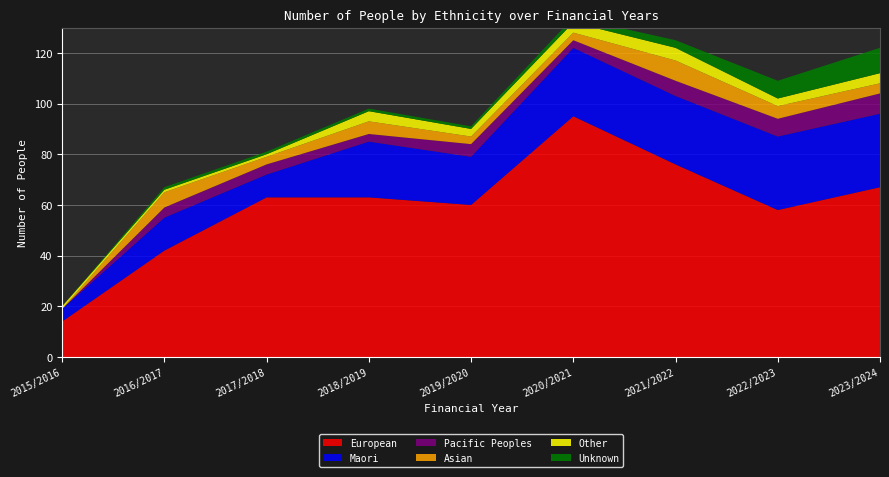

Reading left to right, what are all the values shown in this chart?

European: 2015/2016=14	2016/2017=42	2017/2018=63	2018/2019=63	2019/2020=60	2020/2021=95	2021/2022=76	2022/2023=58	2023/2024=67
Maori: 2015/2016=5	2016/2017=13	2017/2018=9	2018/2019=22	2019/2020=19	2020/2021=27	2021/2022=27	2022/2023=29	2023/2024=29
Pacific Peoples: 2015/2016=0	2016/2017=4	2017/2018=4	2018/2019=3	2019/2020=5	2020/2021=3	2021/2022=6	2022/2023=7	2023/2024=8
Asian: 2015/2016=0	2016/2017=6	2017/2018=3	2018/2019=5	2019/2020=3	2020/2021=3	2021/2022=8	2022/2023=5	2023/2024=4
Other: 2015/2016=1	2016/2017=1	2017/2018=1	2018/2019=4	2019/2020=3	2020/2021=4	2021/2022=5	2022/2023=3	2023/2024=4
Unknown: 2015/2016=0	2016/2017=1	2017/2018=1	2018/2019=1	2019/2020=1	2020/2021=2	2021/2022=3	2022/2023=7	2023/2024=10